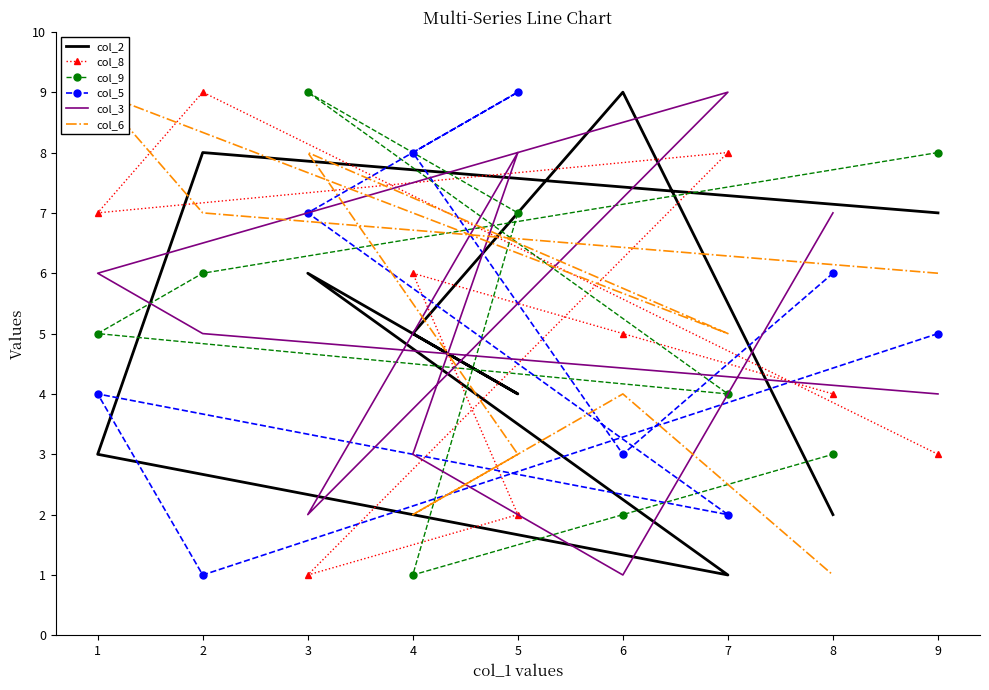

In col_2, how many points are higher than both neighbors (excluding endpoints)?

3